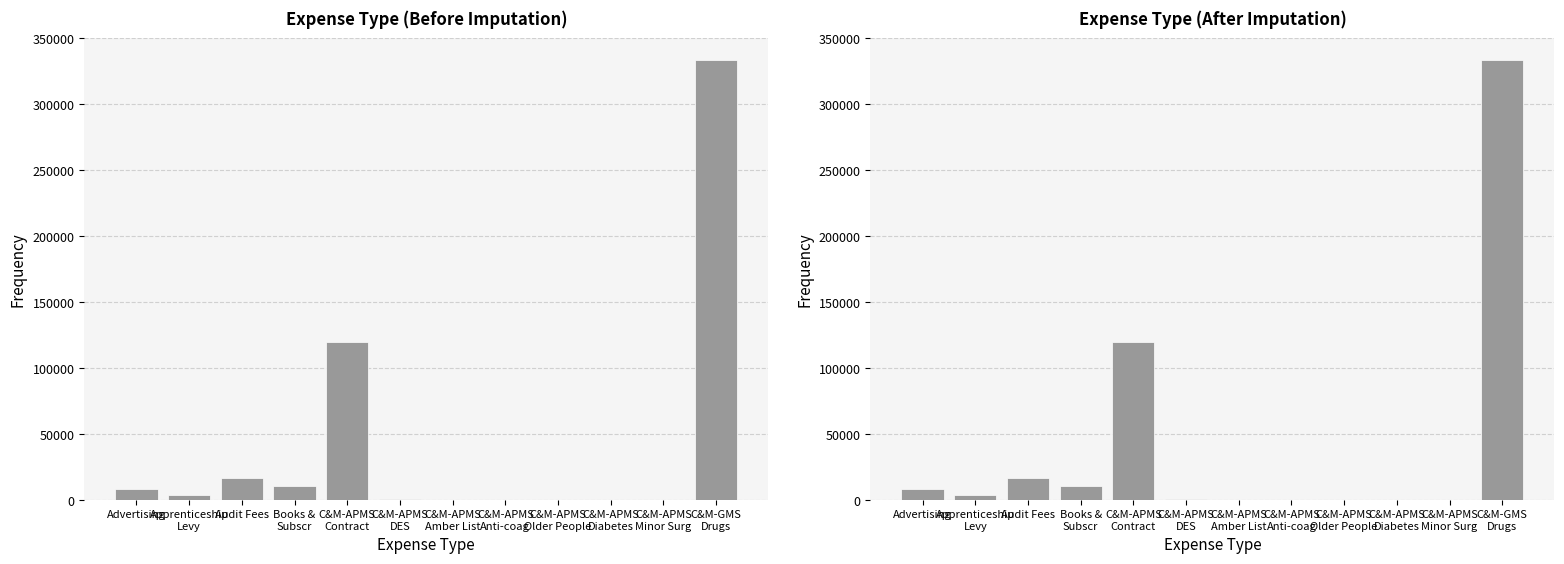

Rank the categories by value from highest to lowest.

C&M-GMS
Drugs, C&M-APMS
Contract, Audit Fees, Books &
Subscr, Advertising, Apprenticeship
Levy, C&M-APMS
DES, C&M-APMS
Amber List, C&M-APMS
Minor Surg, C&M-APMS
Older People, C&M-APMS
Anti-coag, C&M-APMS
Diabetes